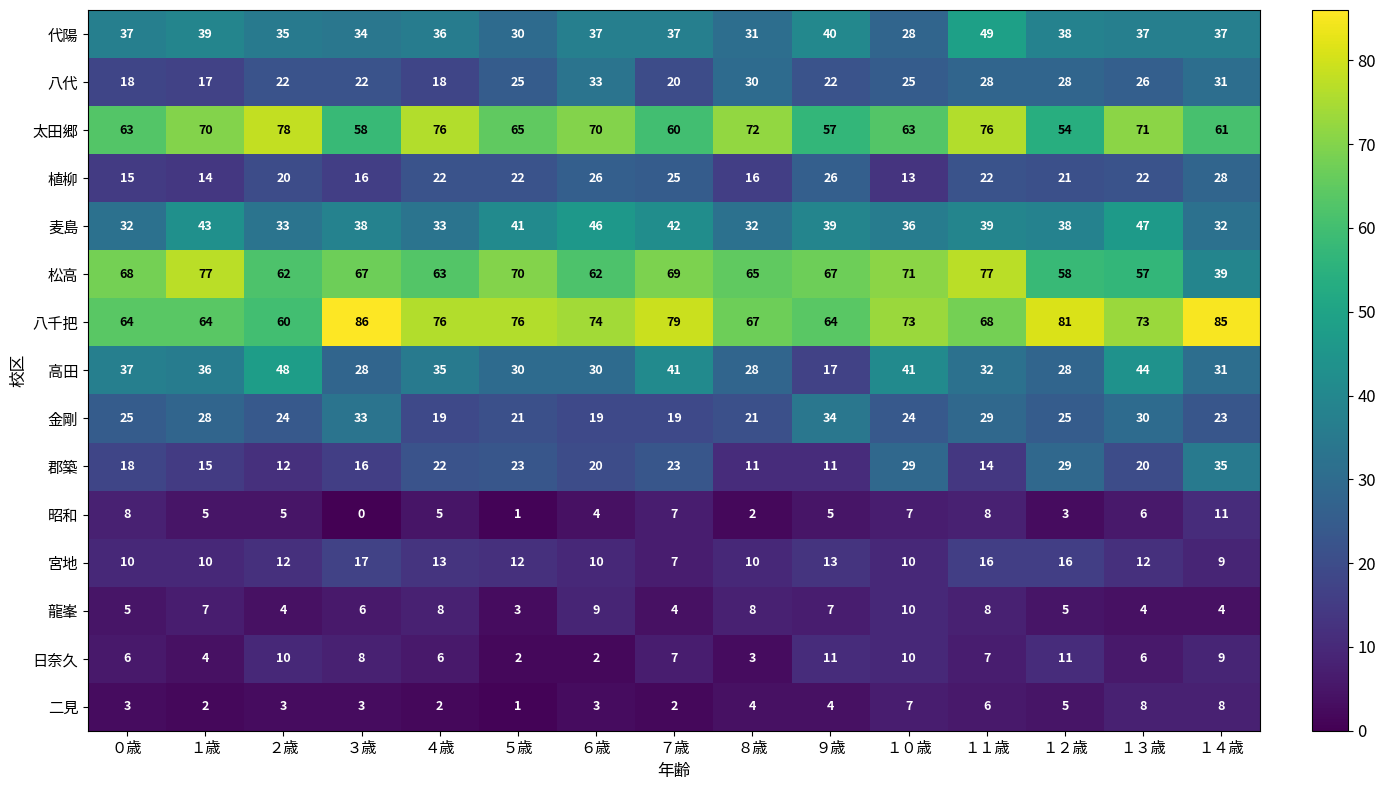

At which category is the sum across all series the highest?

１１歳